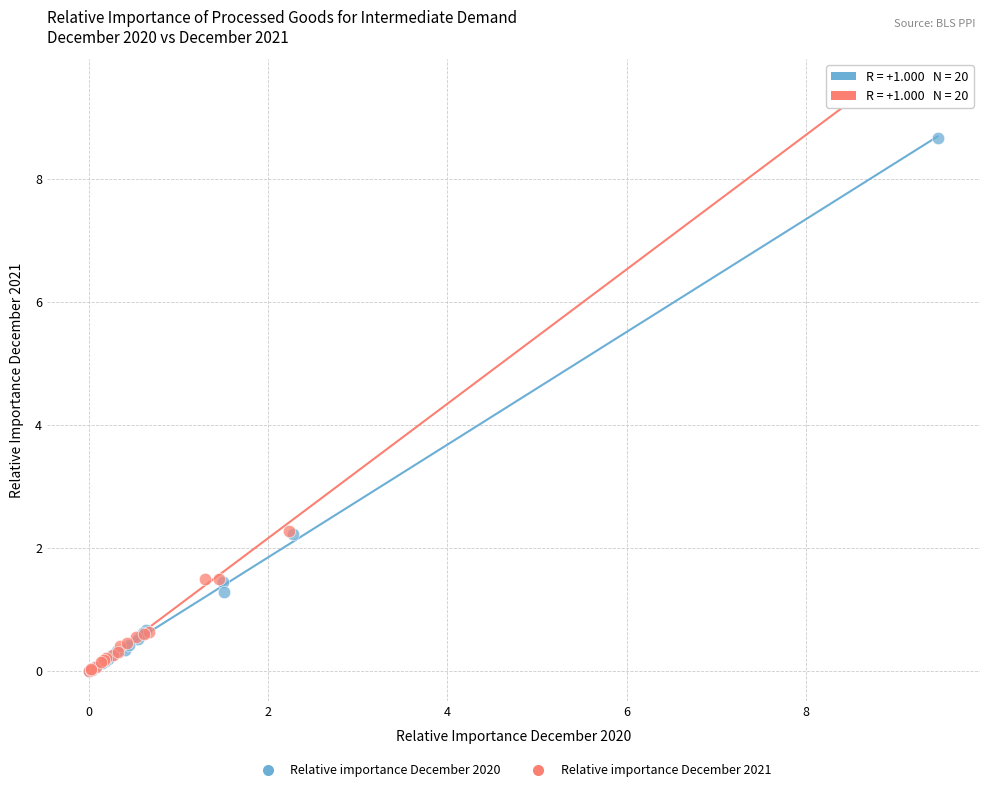

Which series has the largest Y range (max minus min)?

Relative importance December 2021